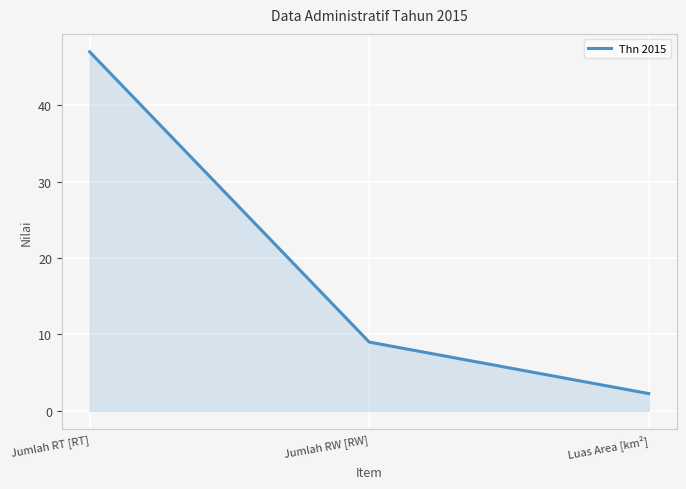

What is the sum of all values?

58.3